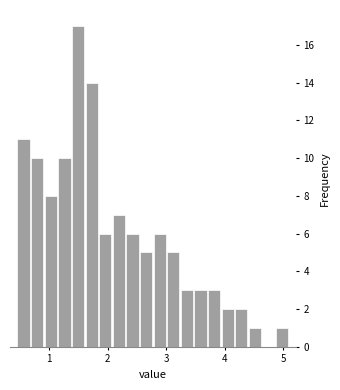

Around what value on the x-axis is the tallest bar? Give the approximate position of its centre, as read against the axis.

1.5